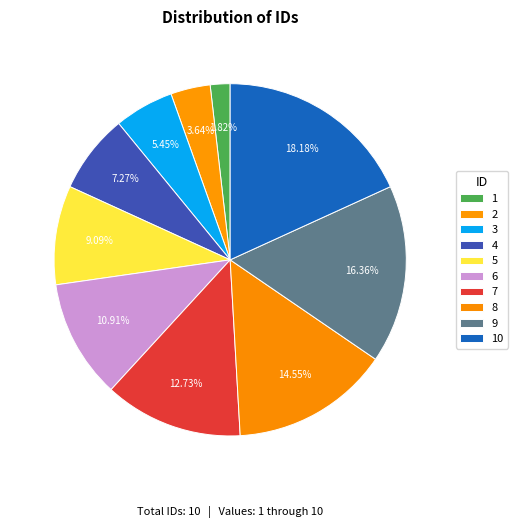

What percentage is NOT represented by 8?

85.5%